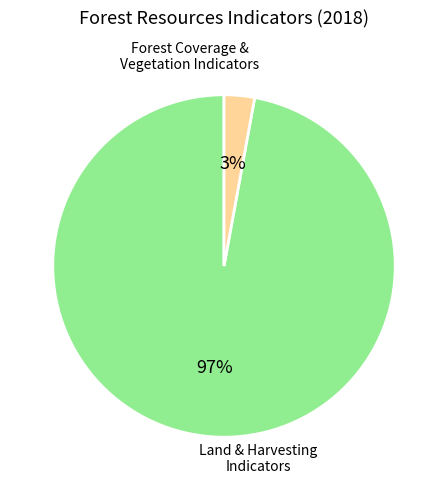

Is there a majority slice in this chart?

Yes